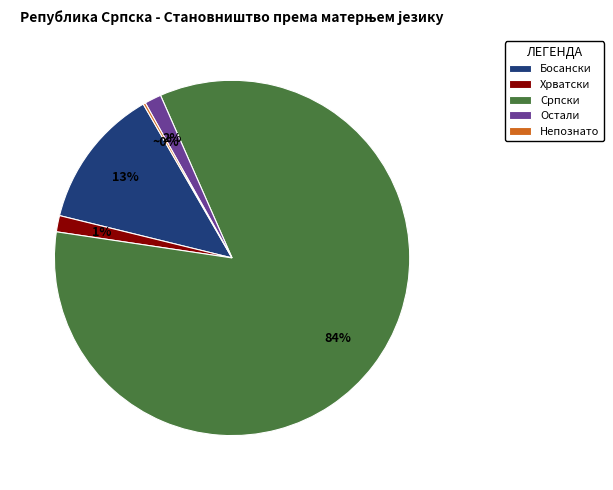

To the nearest percent, what portion does Хрватски represent?

1%